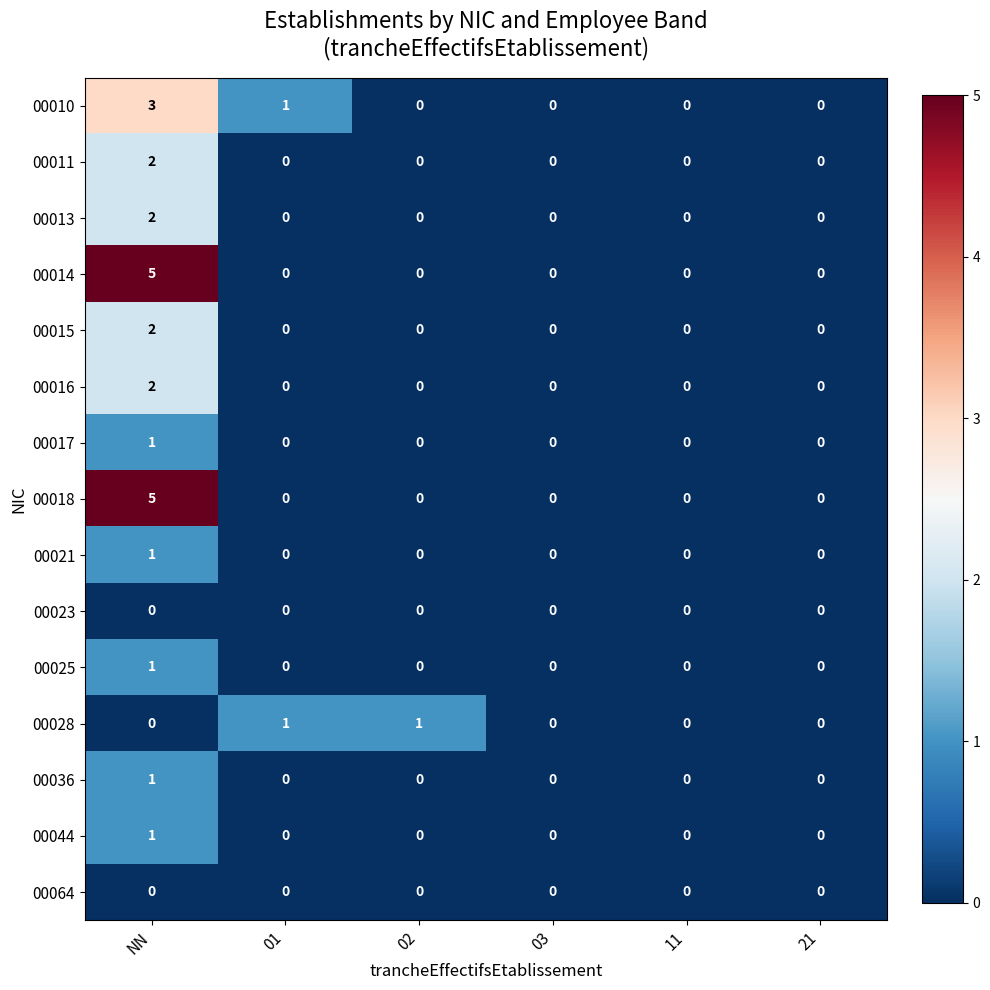

At which category is the sum across all series the highest?

NN